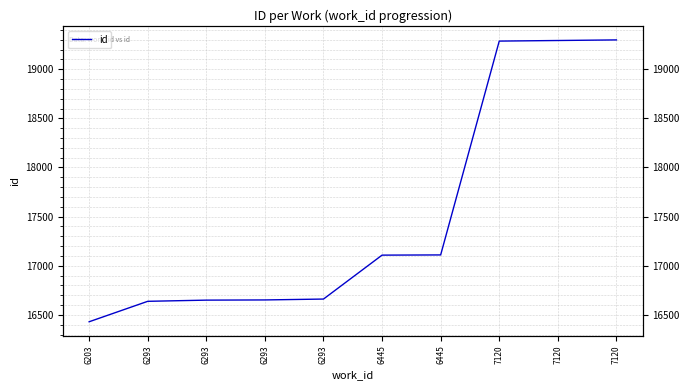

What is the value of the 2nd point from the left?

16638